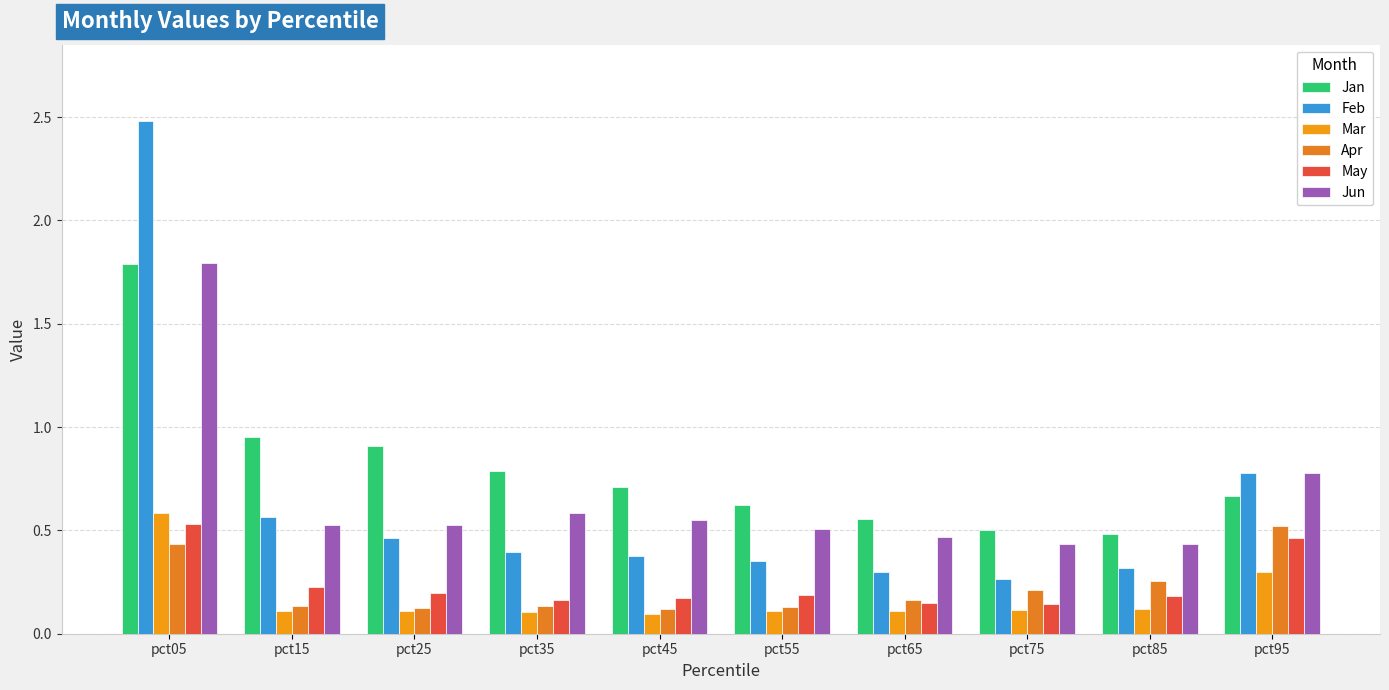

True or false: May has a value of 0.1 at pct85.

False